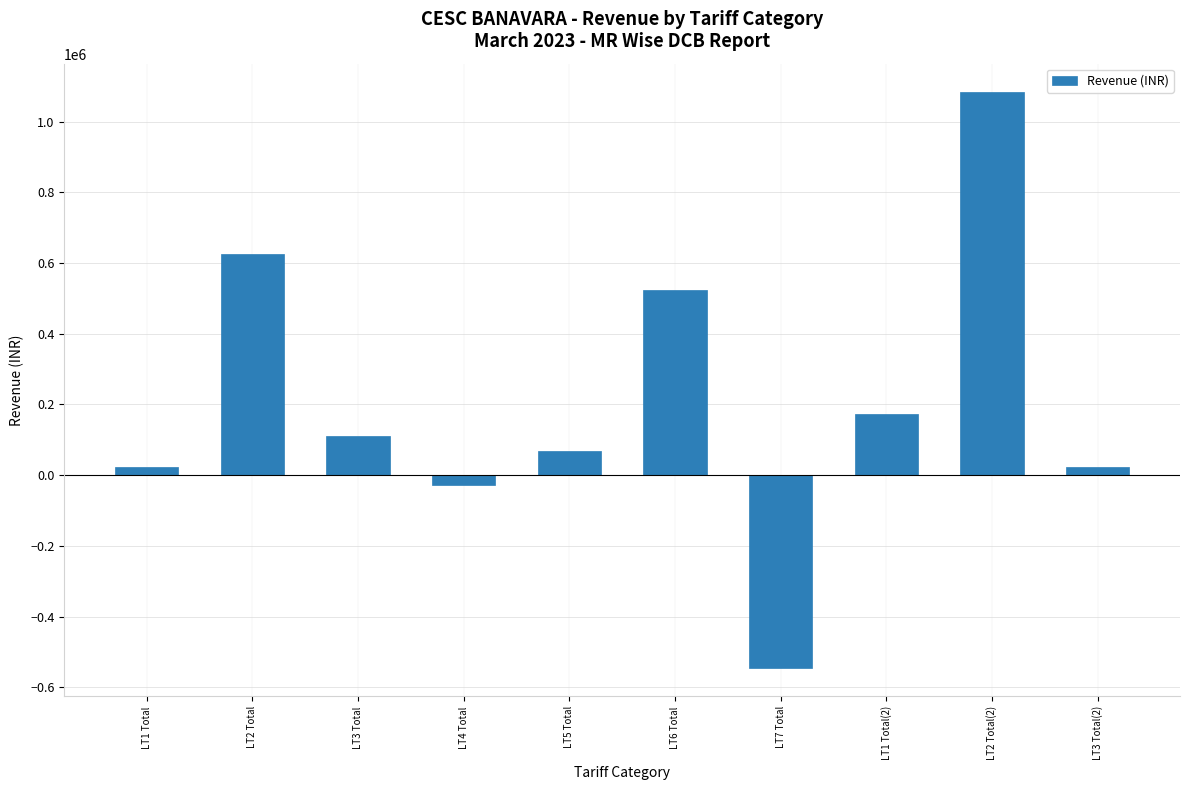

How many bars are there in total?

10